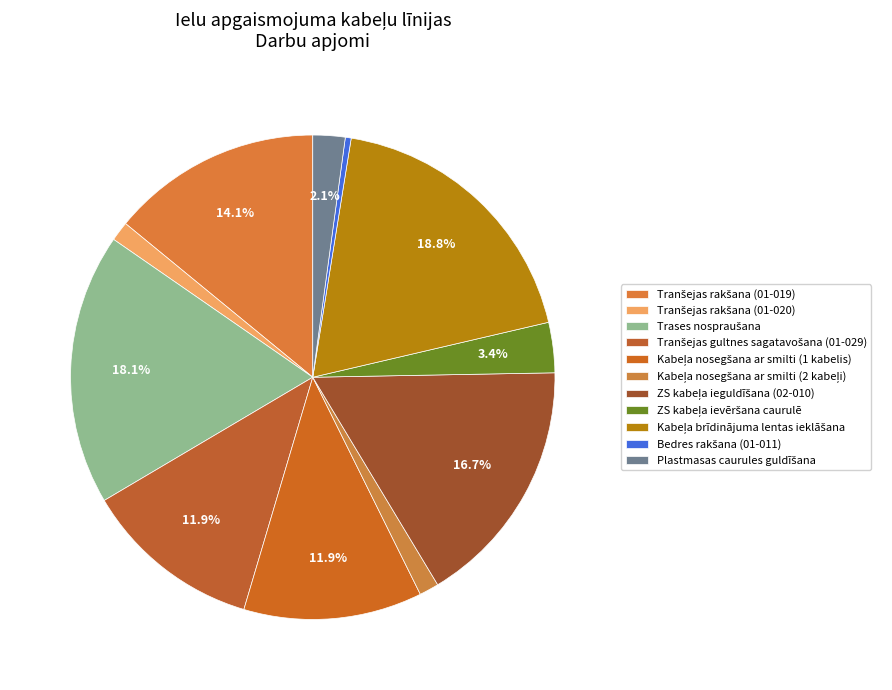

How many segments does this pie chart have?

11